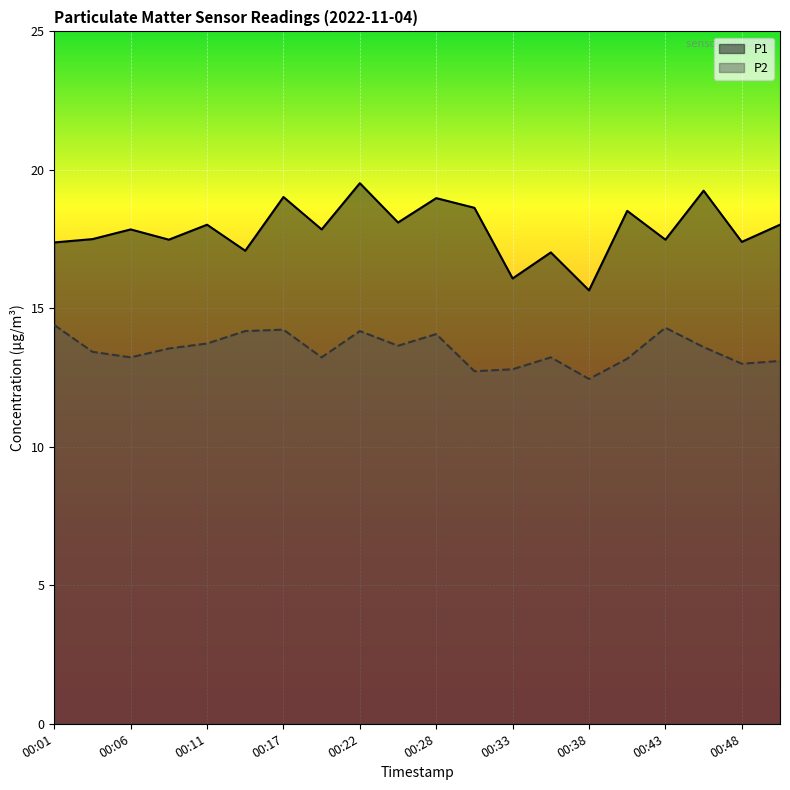

What is the difference between the highest and lowest values at 00:28?

4.9